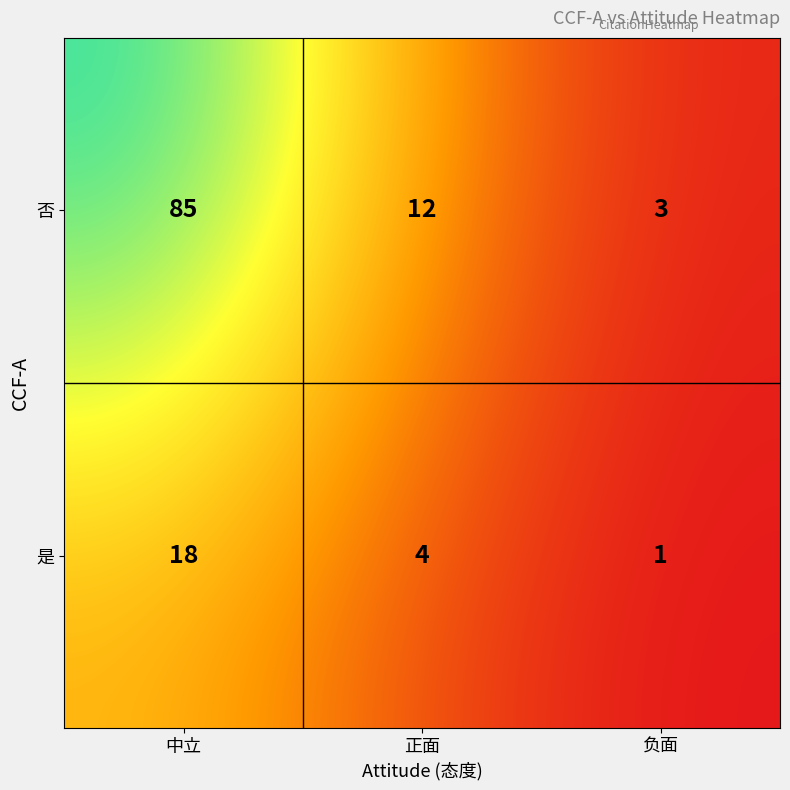

What is the smallest value displayed?

1